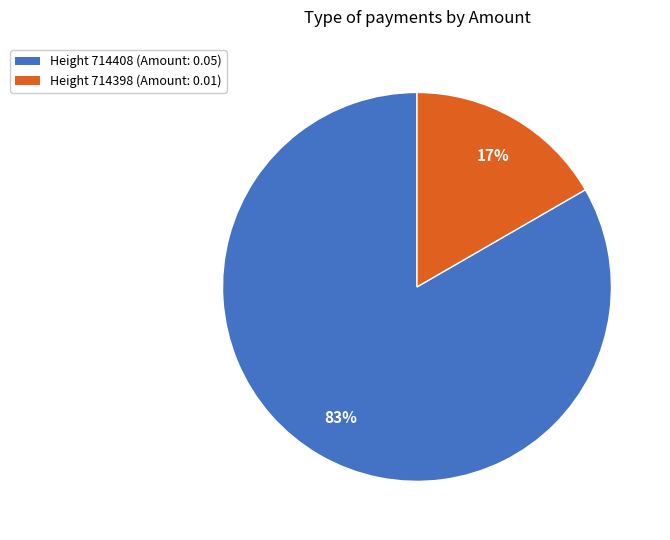

Is there any slice that represents more than half of the pie?

Yes